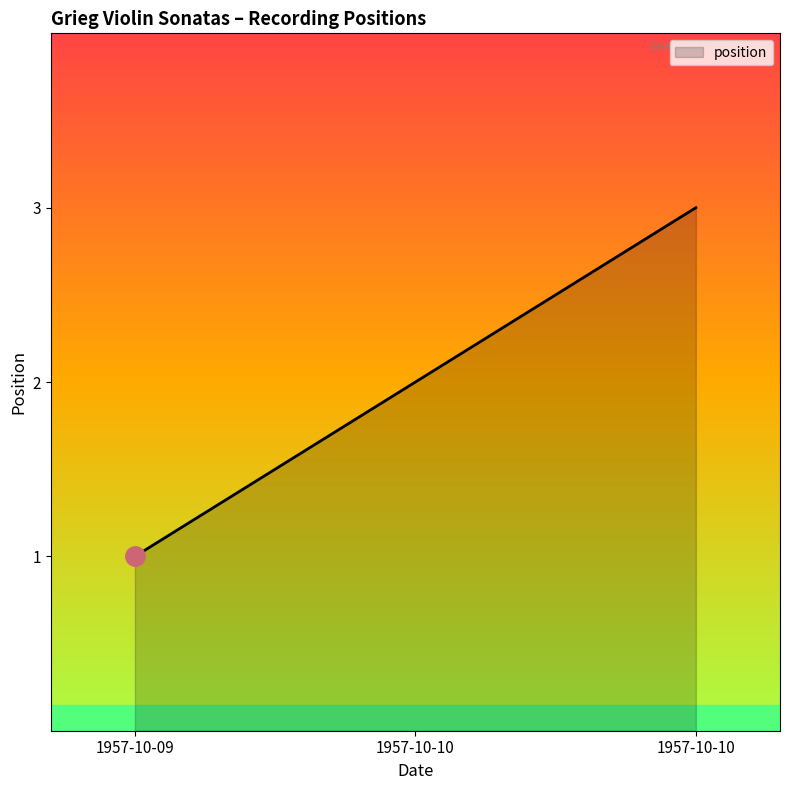

The chart shows a value of 2 at 1957-10-10. True or false?

False